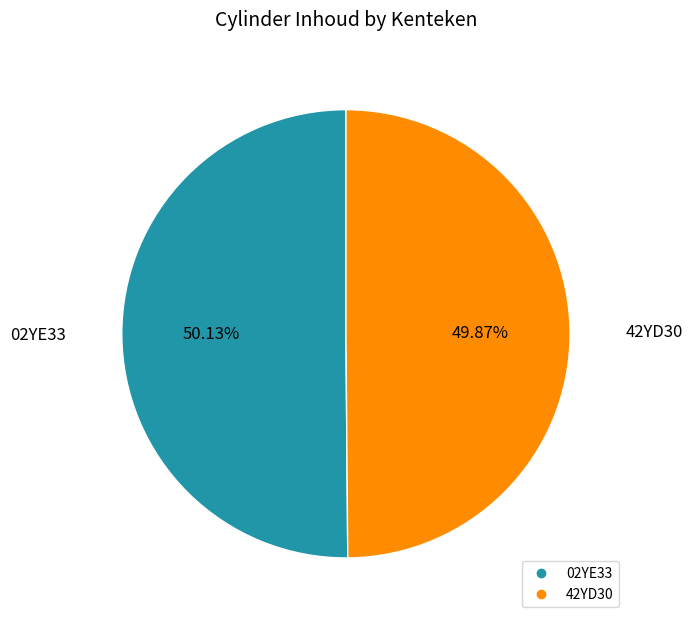

Combined, do 42YD30 and 02YE33 account for over 50%?

Yes